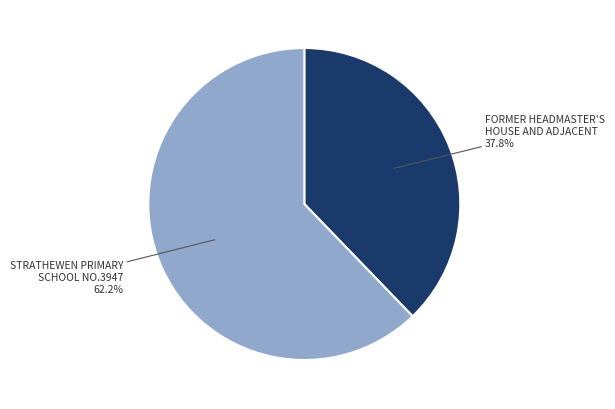

Does any single category account for the majority?

Yes